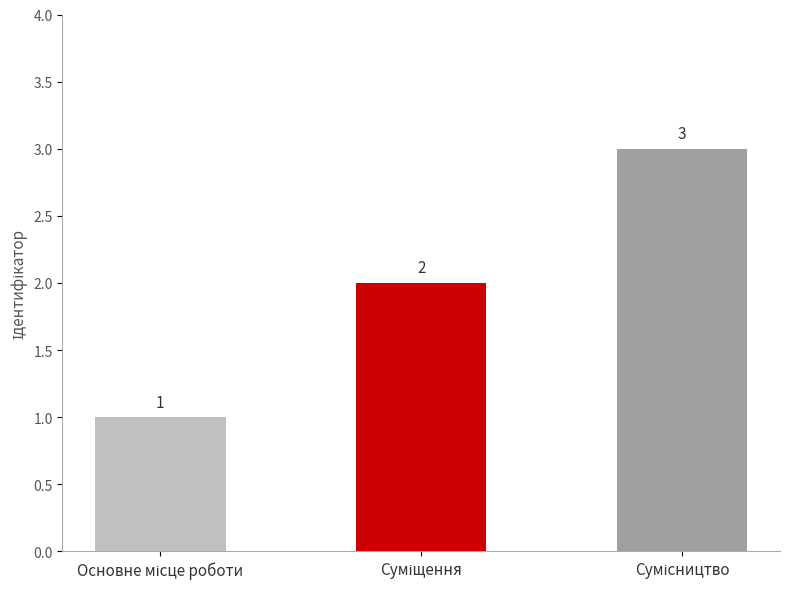

How many values are between 1 and 3?

3